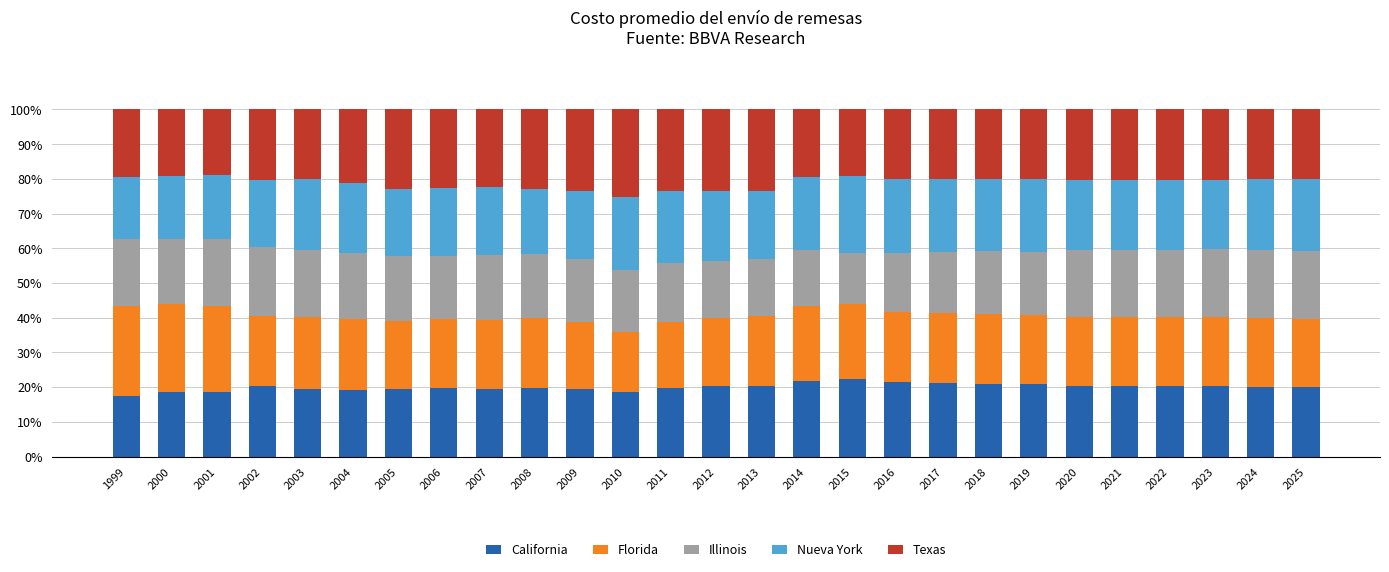

What is the lowest value of the California series?

17.4